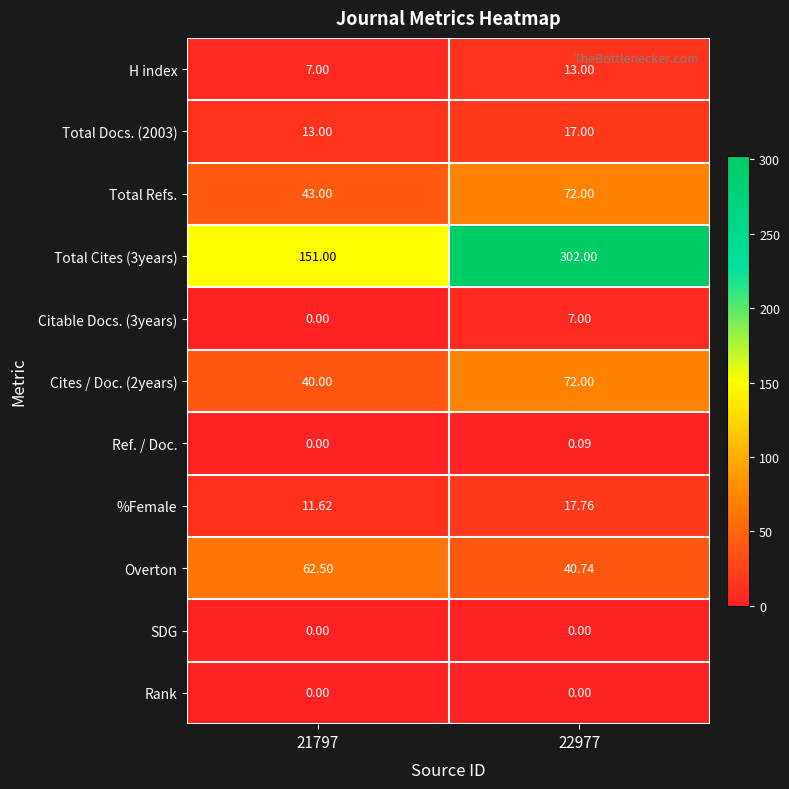

What is the total value across all series at 22977?

541.6